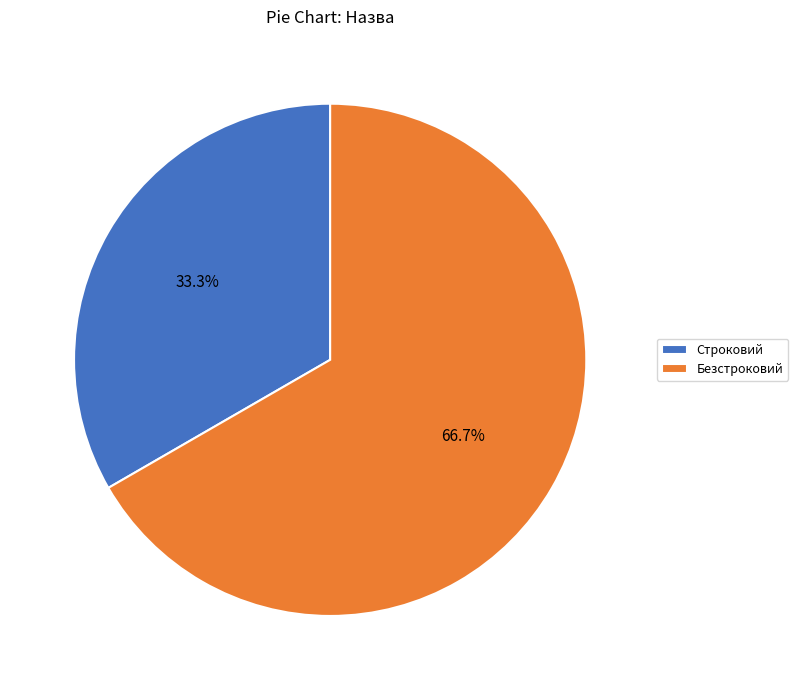

Does any single category account for the majority?

Yes